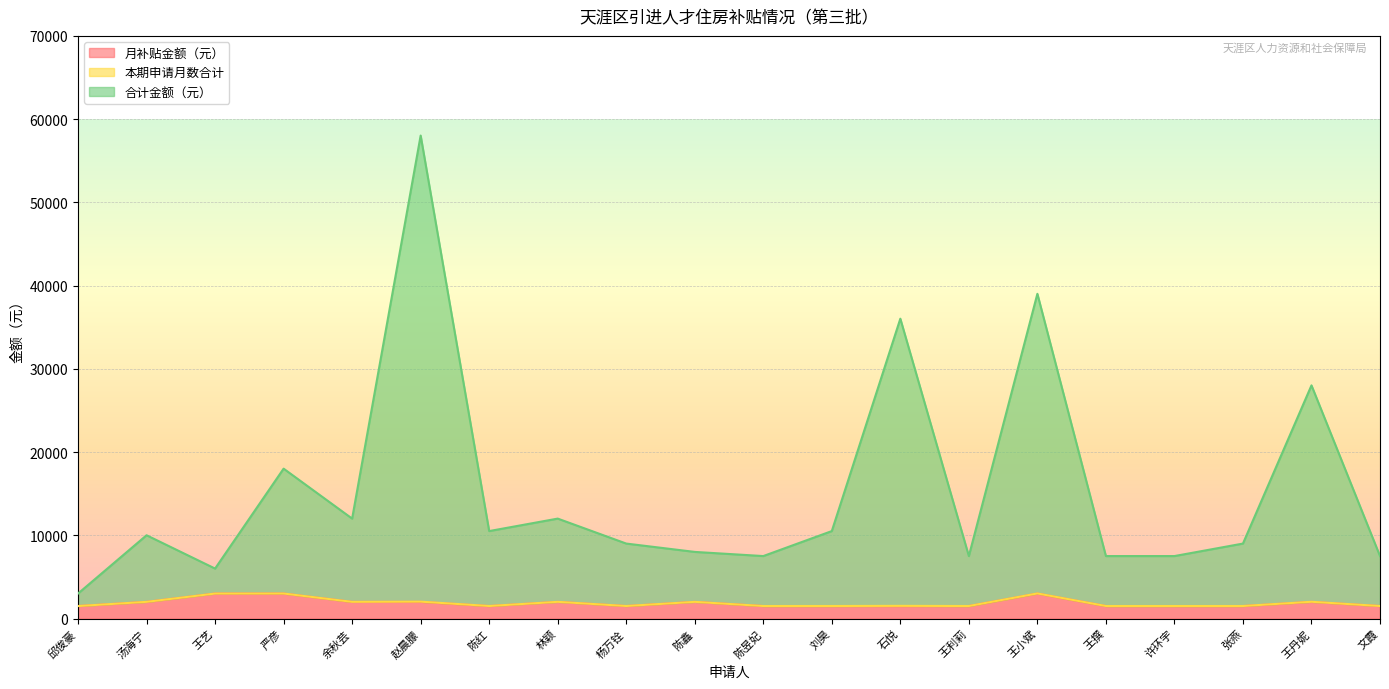

True or false: 合计金额（元） and 月补贴金额（元） intersect in this chart.

False